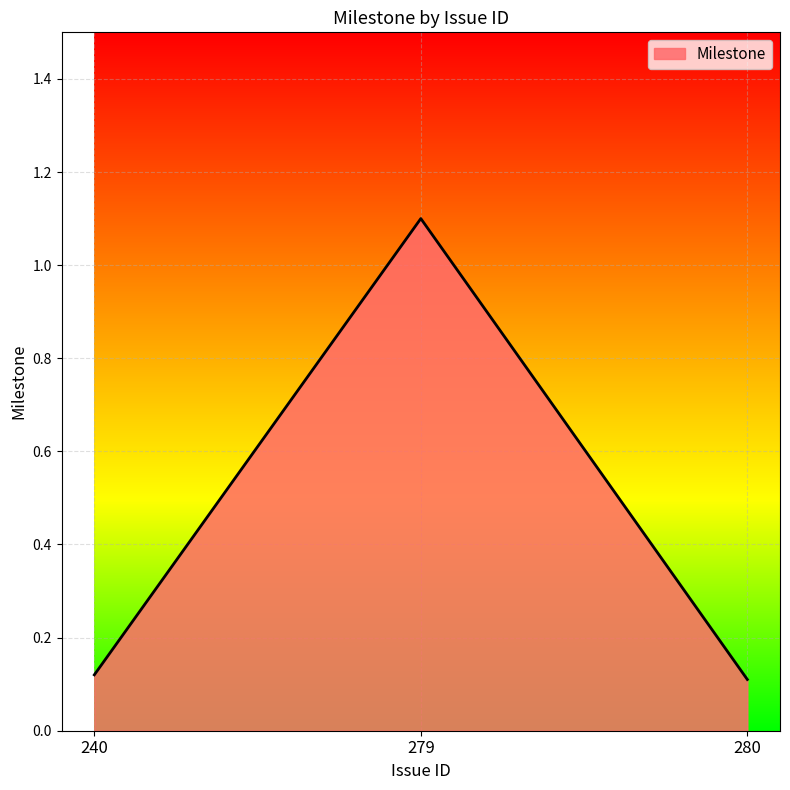

What is the difference between the maximum and minimum values?

1.0